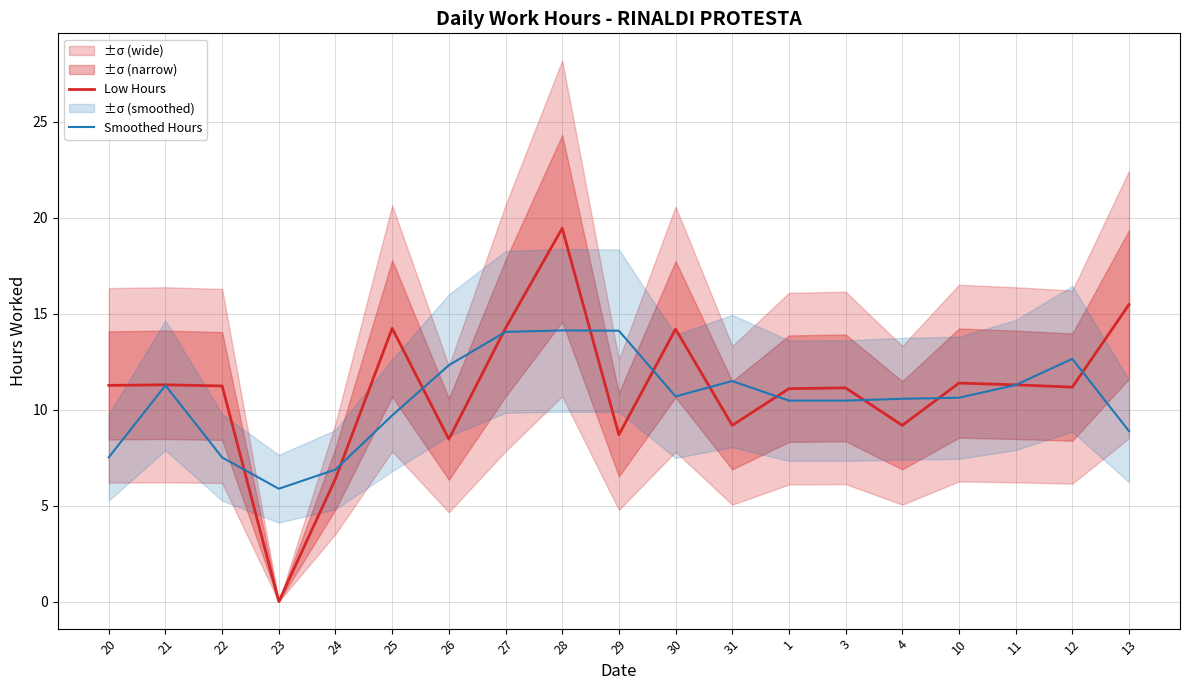

Where is the first local minimum for Low Hours?

23